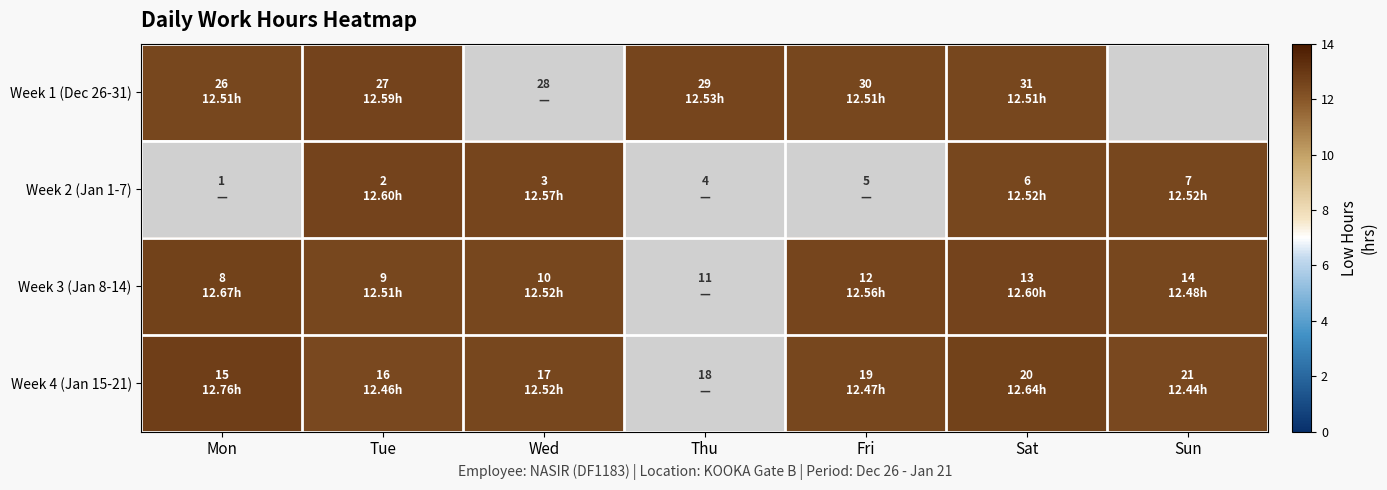

What is the maximum value shown in the chart?

12.8